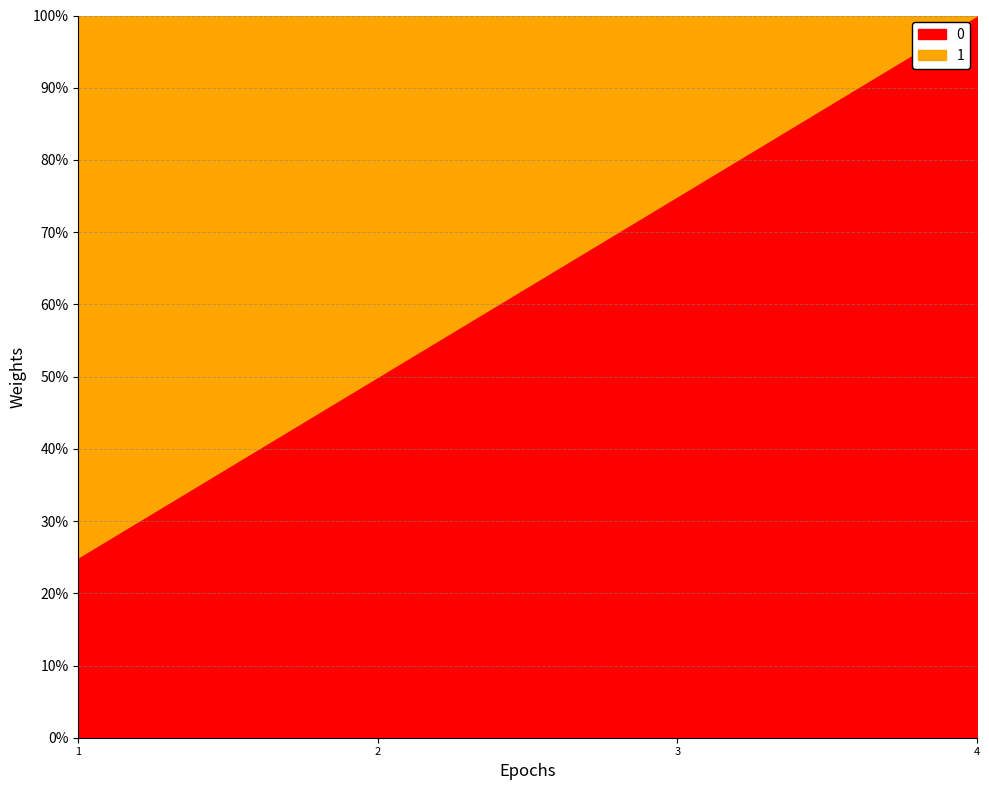

The value at 2 is 0.5. True or false?

True